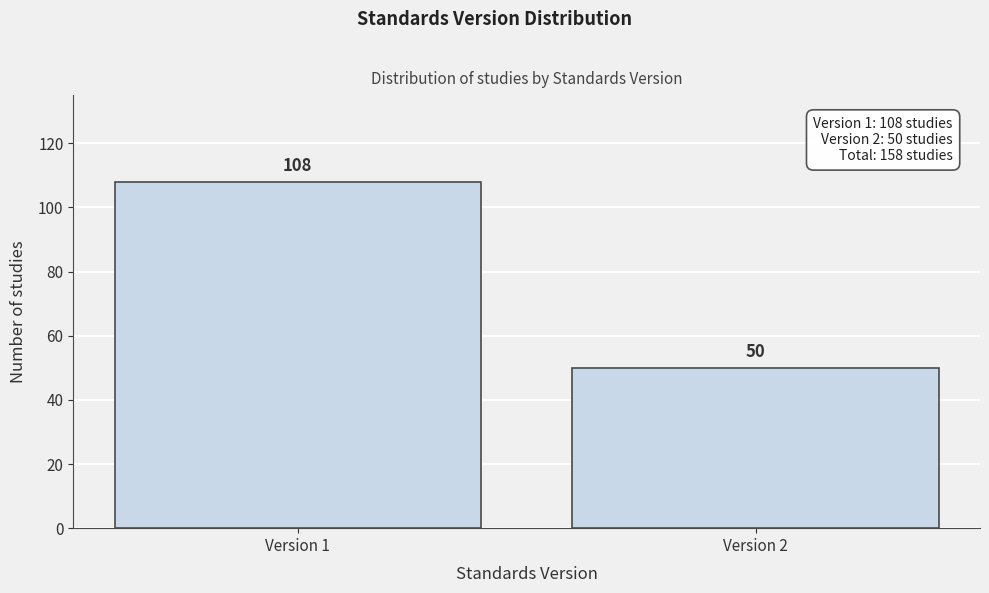

Reading left to right, list all the values displayed in this chart.

Version 1=108	Version 2=50